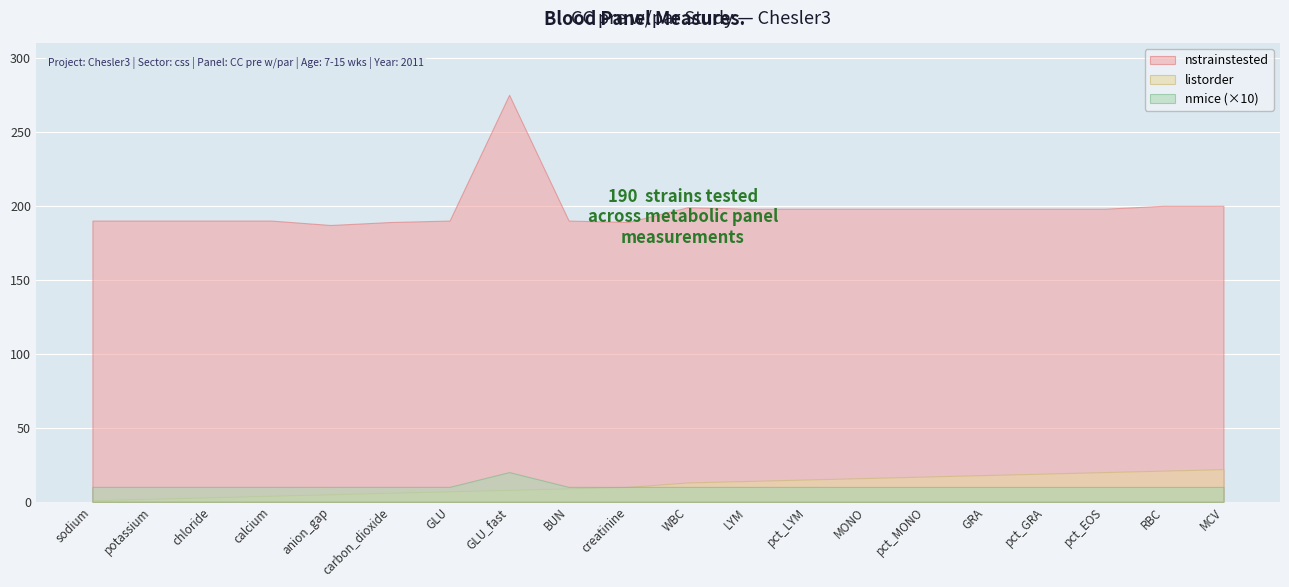

Rank the series by their maximum value, from lowest to highest.

nmice, listorder, nstrainstested